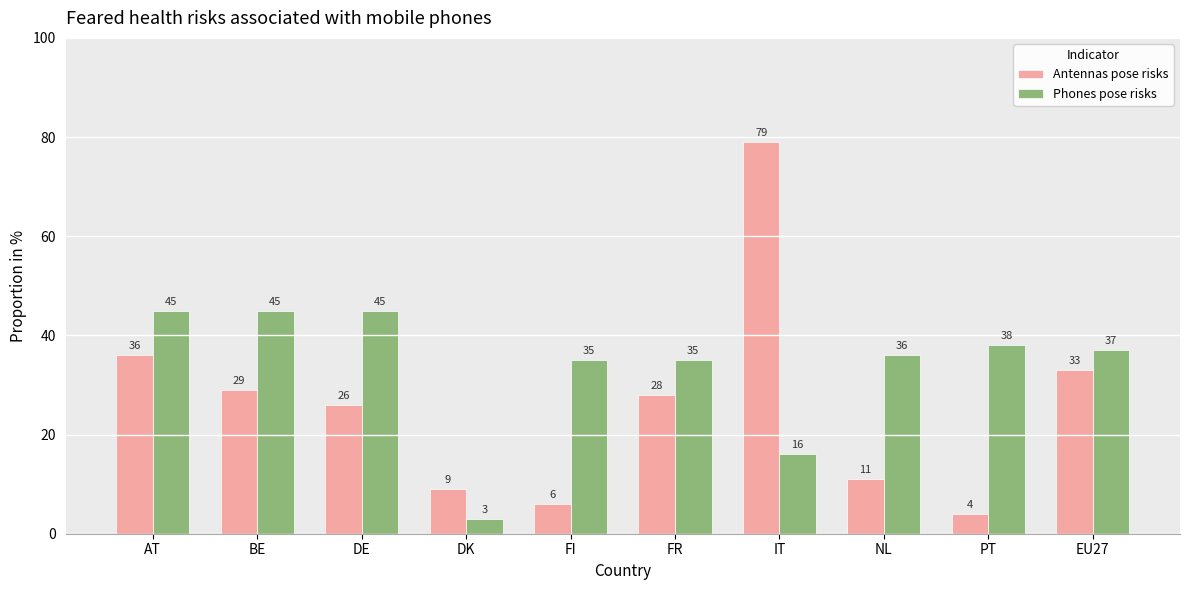

How many groups of bars are there?

10